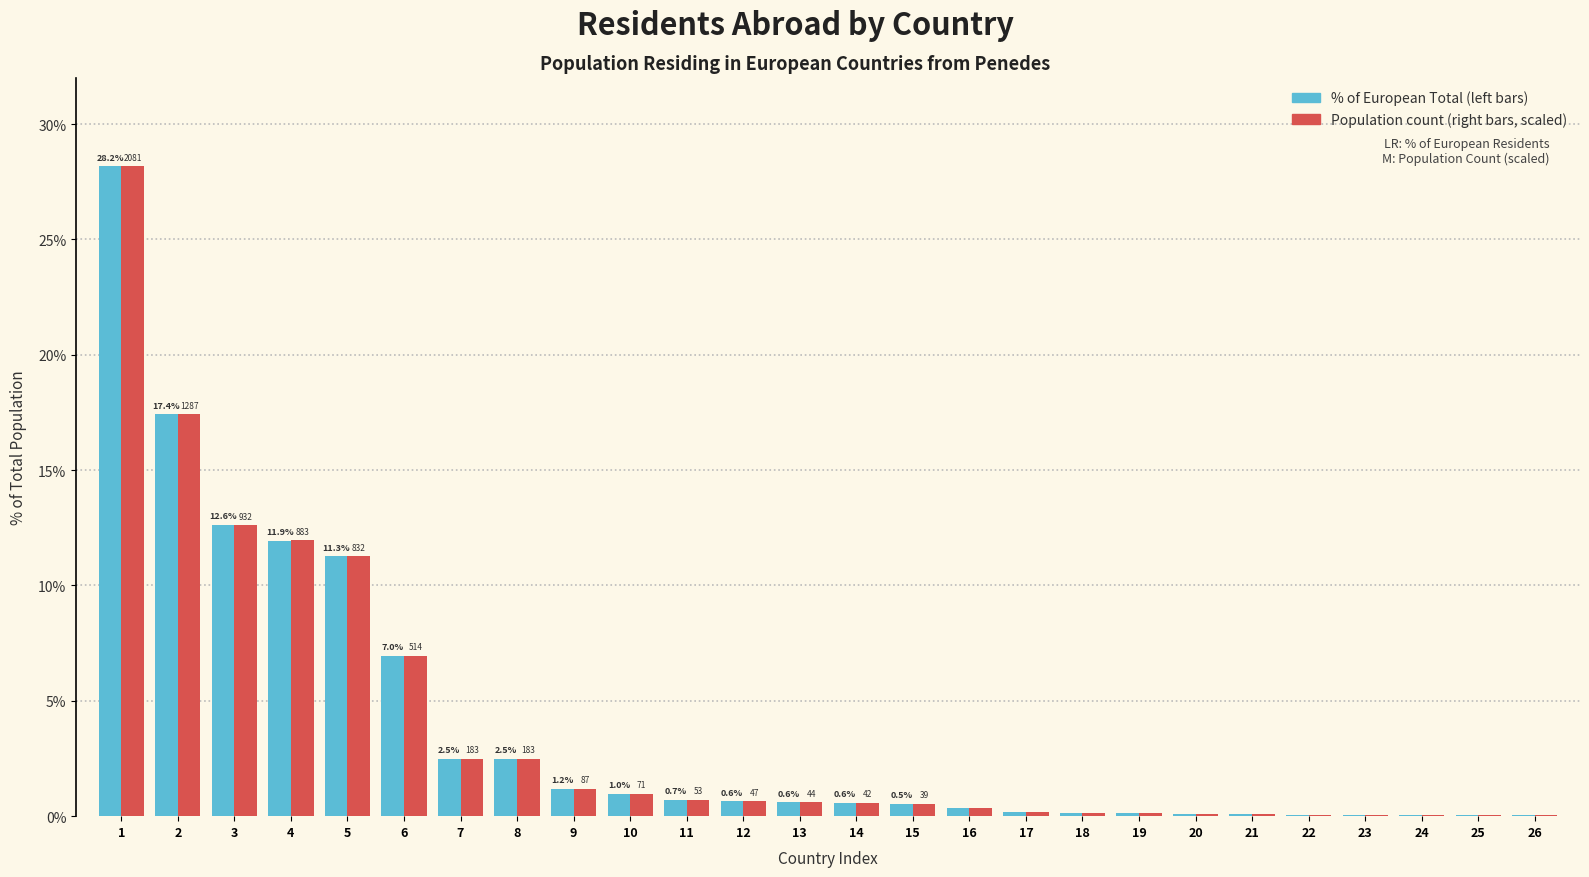

What is the greatest value displayed?

28.2